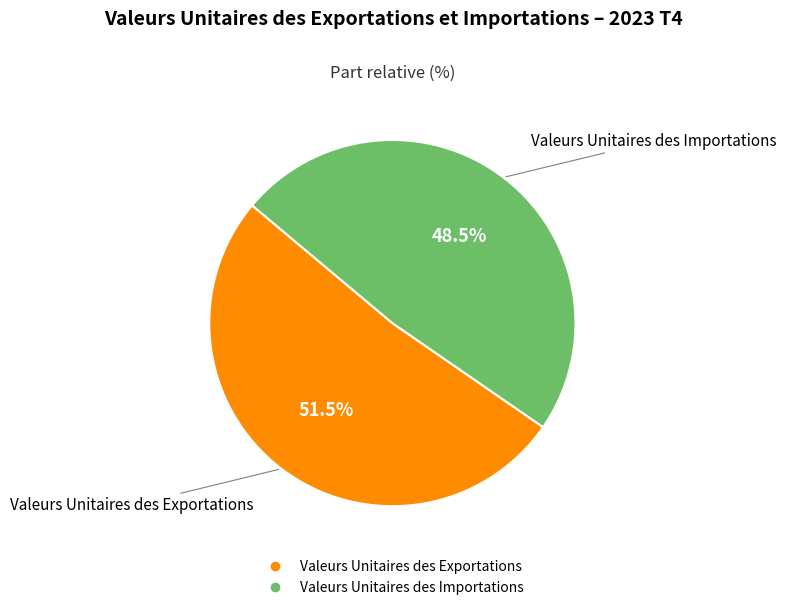

Which category accounts for the majority?

Valeurs Unitaires des Exportations